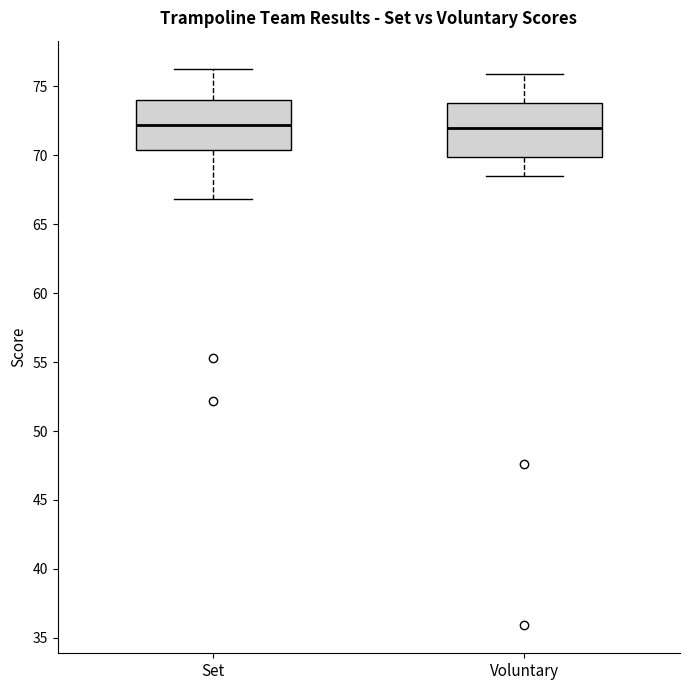

Reading left to right, transcribe this box plot: for each box, give where its median line is, the range the box spans, and where its two whiskers end, as read against the y-axis. The values are not printed on the chart, so give them approximately, as read against the axis.

Set: median 72.0, box 70.5 to 74.0, whiskers 67.0 to 76.5
Voluntary: median 72.0, box 70.0 to 74.0, whiskers 68.5 to 76.0